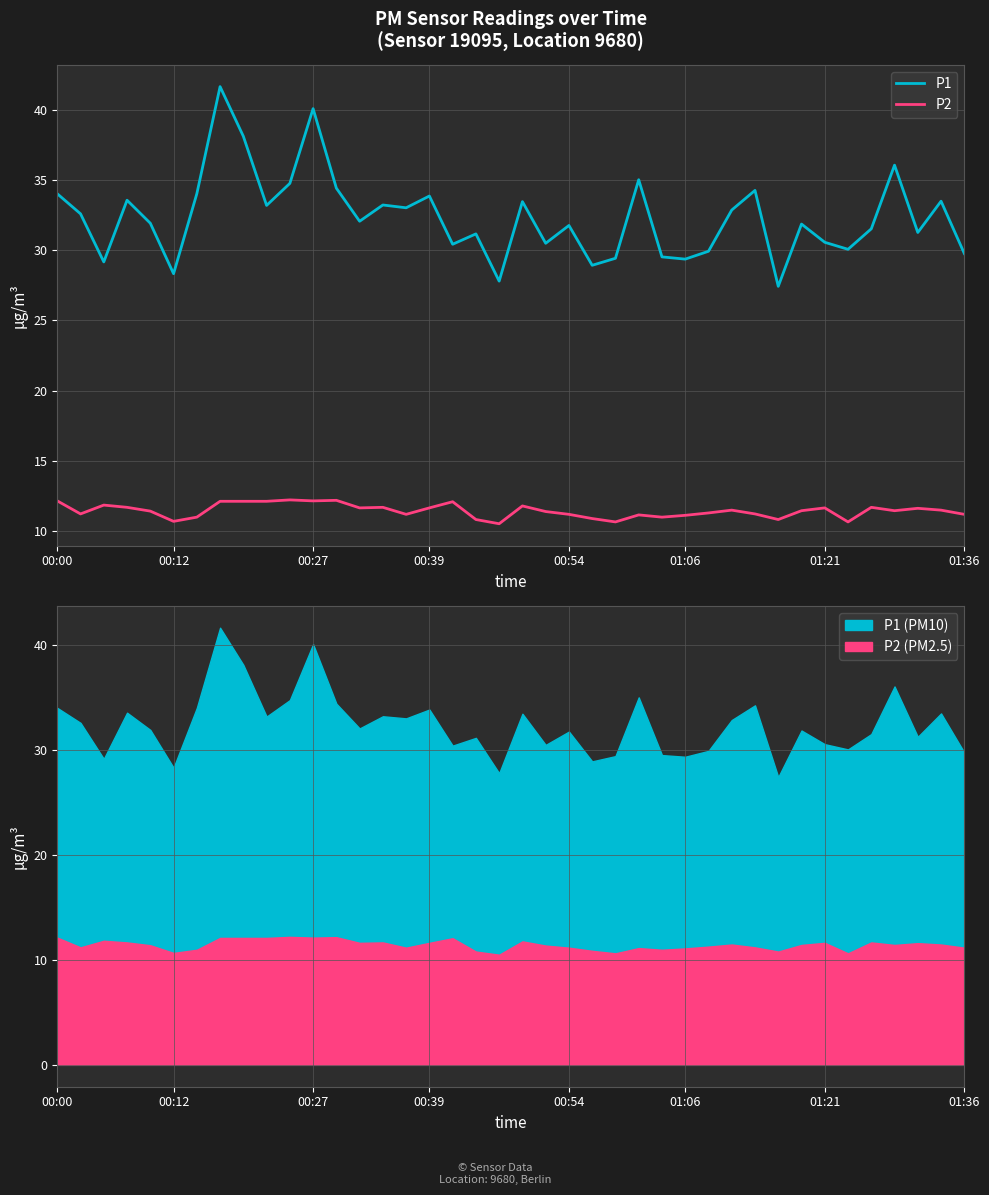

Read the P1 value at 00:54.

31.8